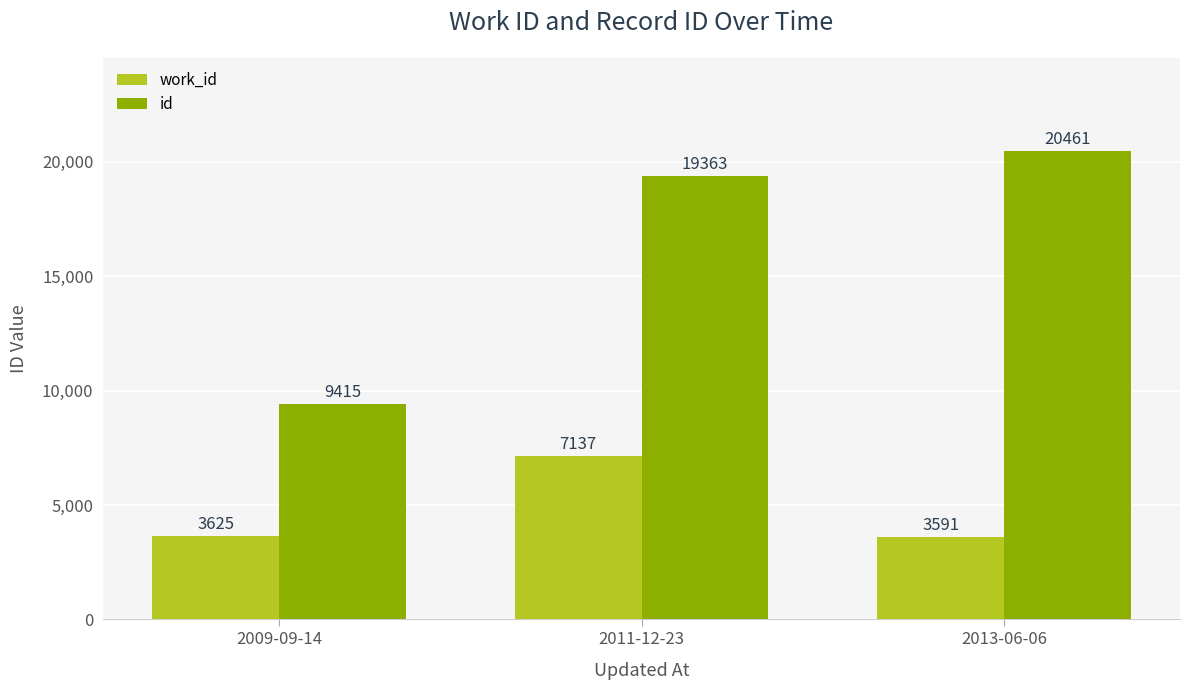

Reading right to left, what are all the values shown in this chart?

work_id: 3591	7137	3625
id: 20461	19363	9415